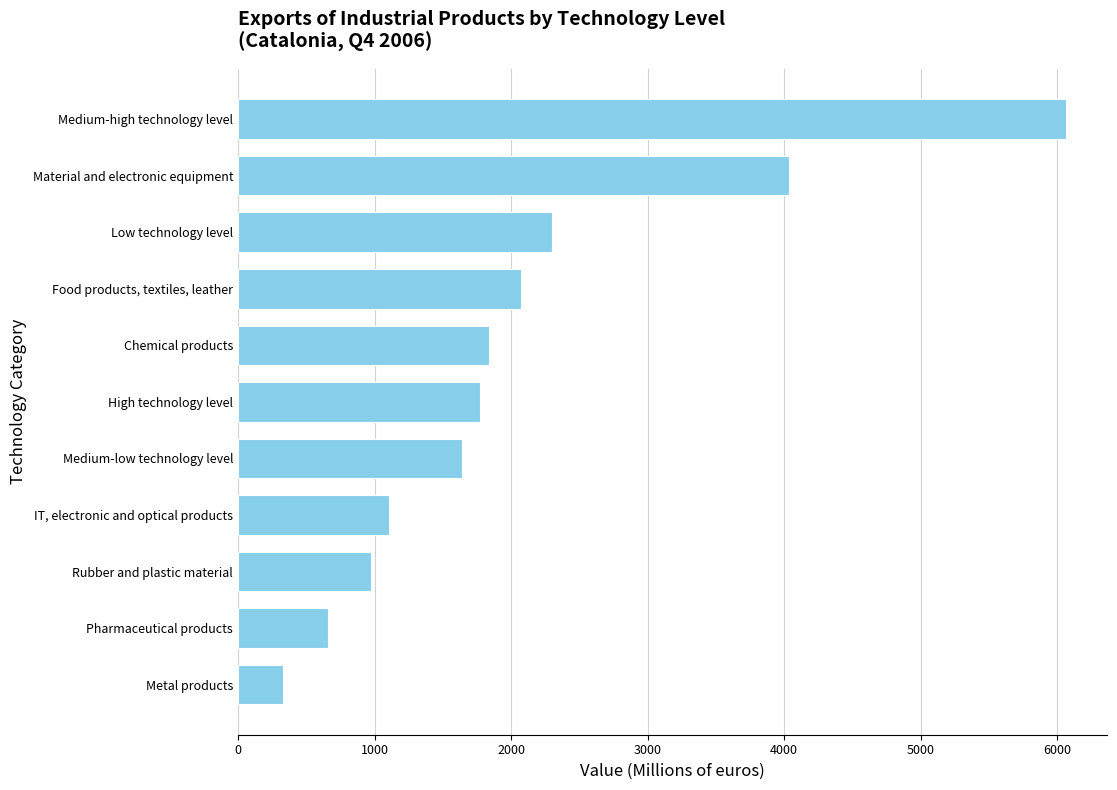

What is the difference between the second highest and minimum values?

3703.6